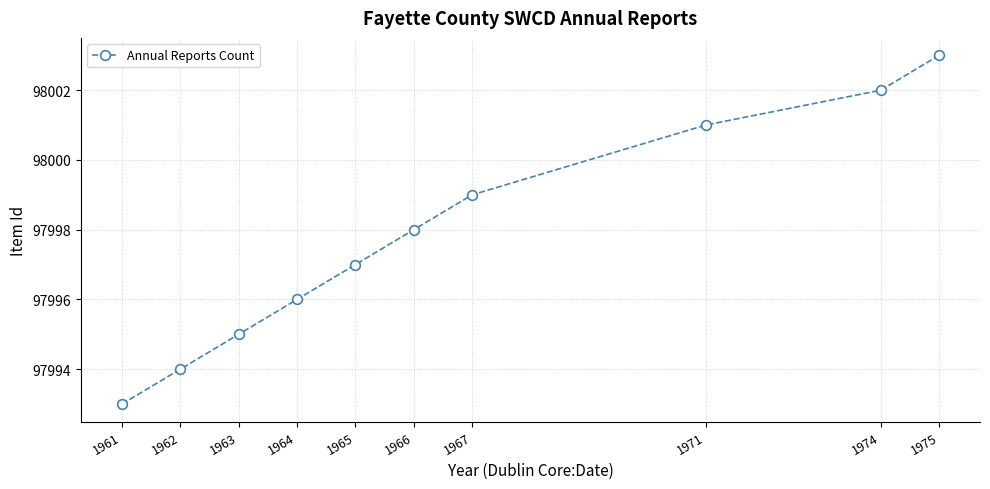

Reading right to left, extract all data points from this chart.

1975=98003	1974=98002	1971=98001	1967=97999	1966=97998	1965=97997	1964=97996	1963=97995	1962=97994	1961=97993